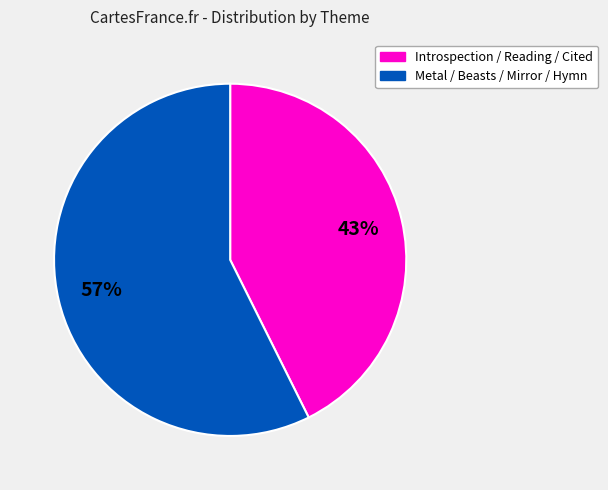

Count the number of slices in the pie.

2